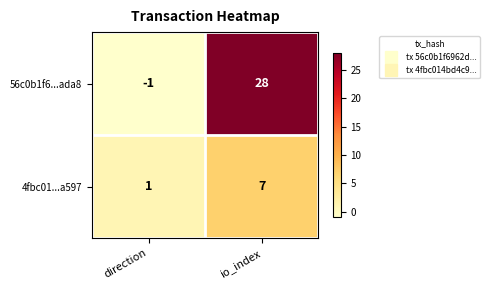

What is the difference between the maximum and minimum values in the 4fbc01...a597 series?

6